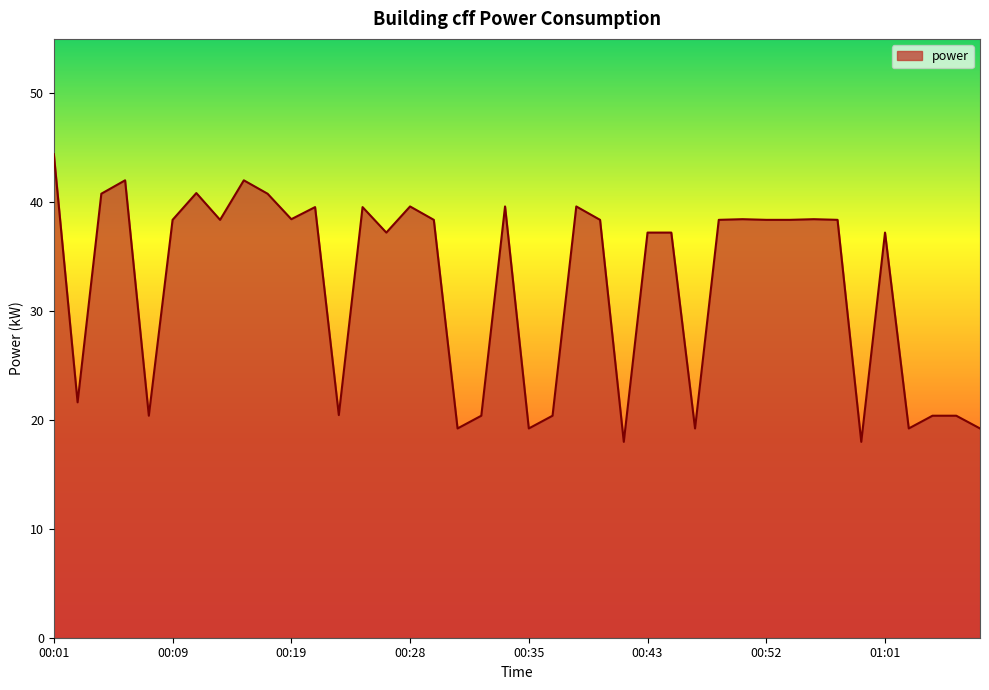

What is the difference between the maximum and minimum values?

26.4